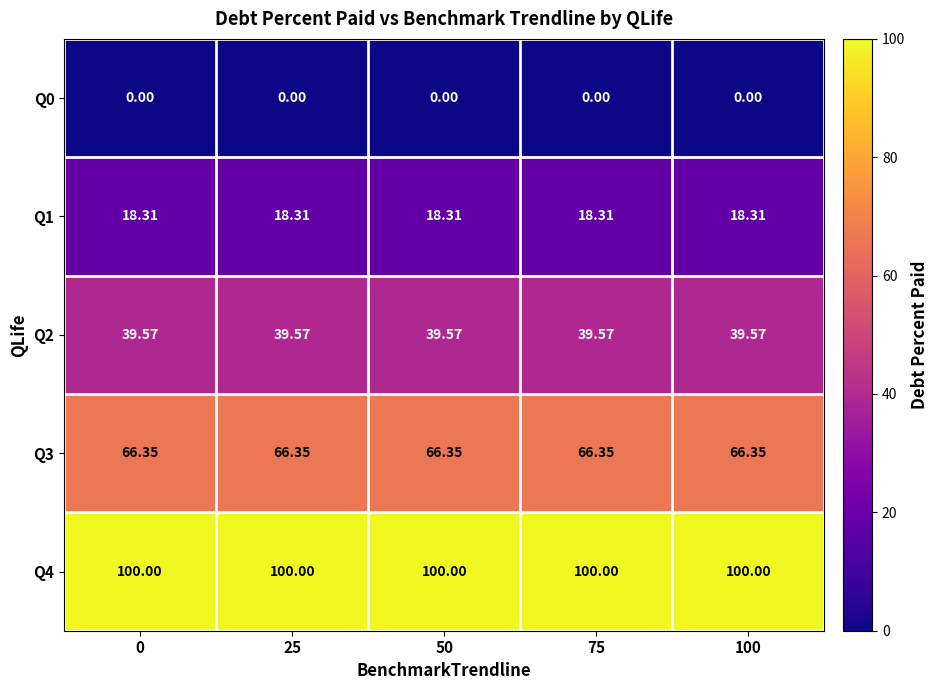

Is the value of Q4 at 100 greater than the value of Q0 at 0?

Yes